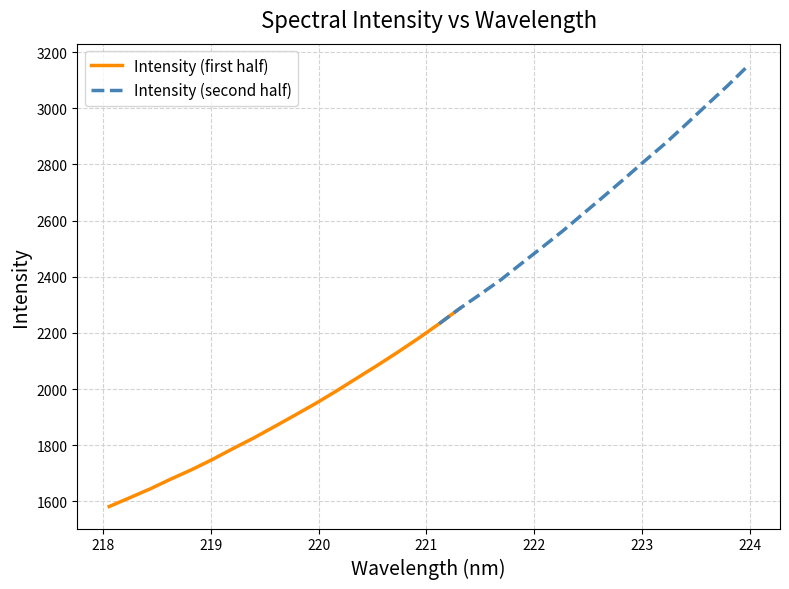

Does the chart have visible grid lines?

Yes